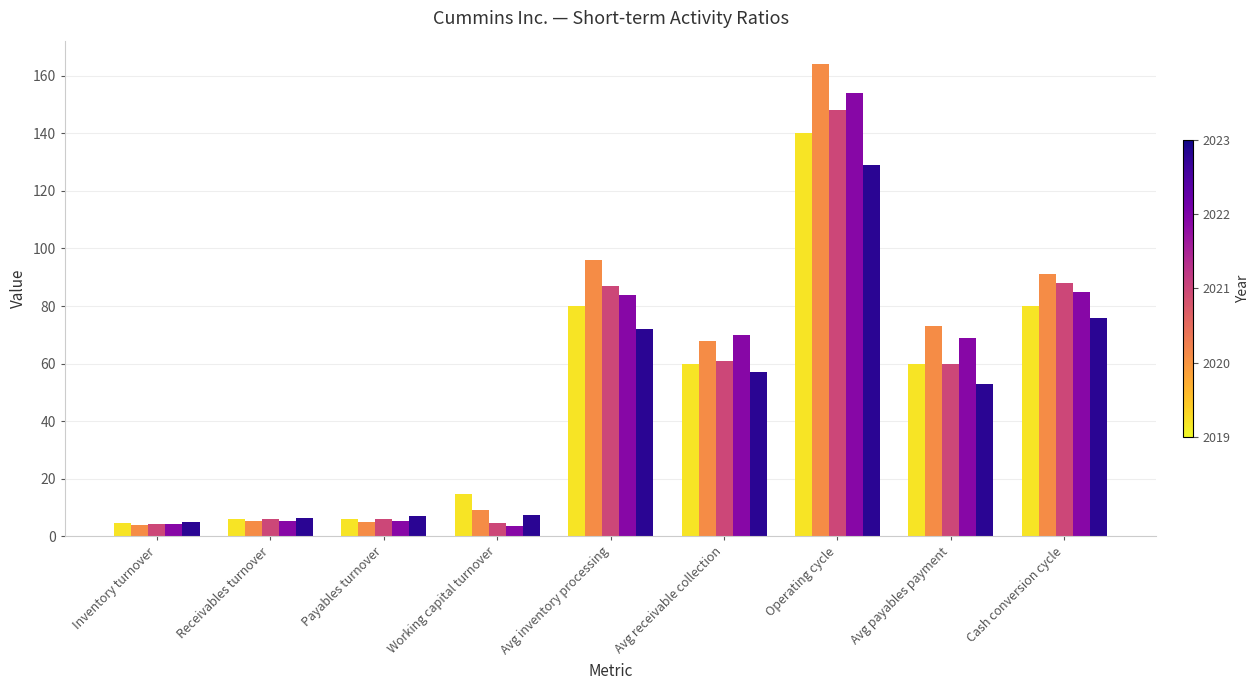

At which category is the sum across all series the highest?

Operating cycle